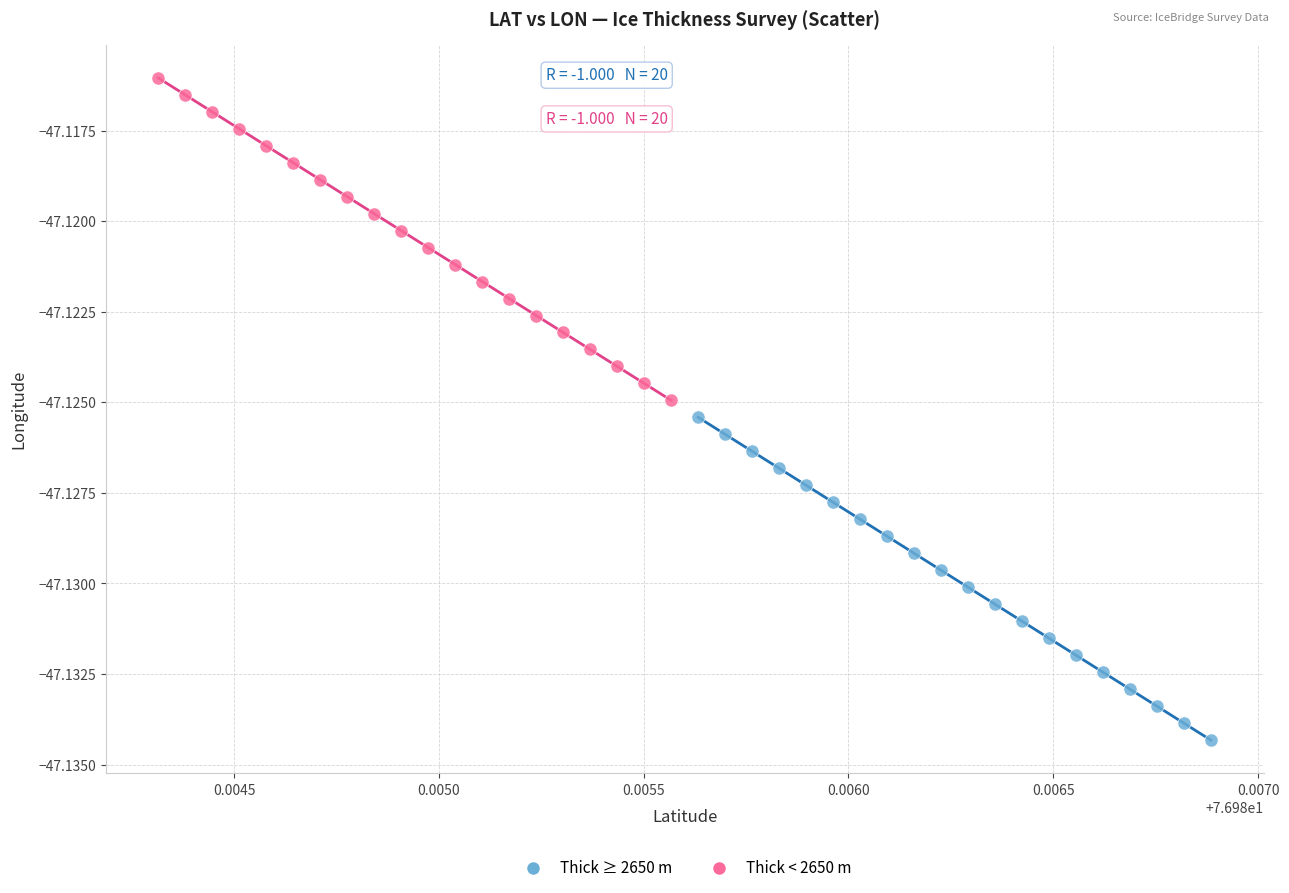

What are all the series names shown in the legend?

Thick ≥ 2650 m, Thick < 2650 m